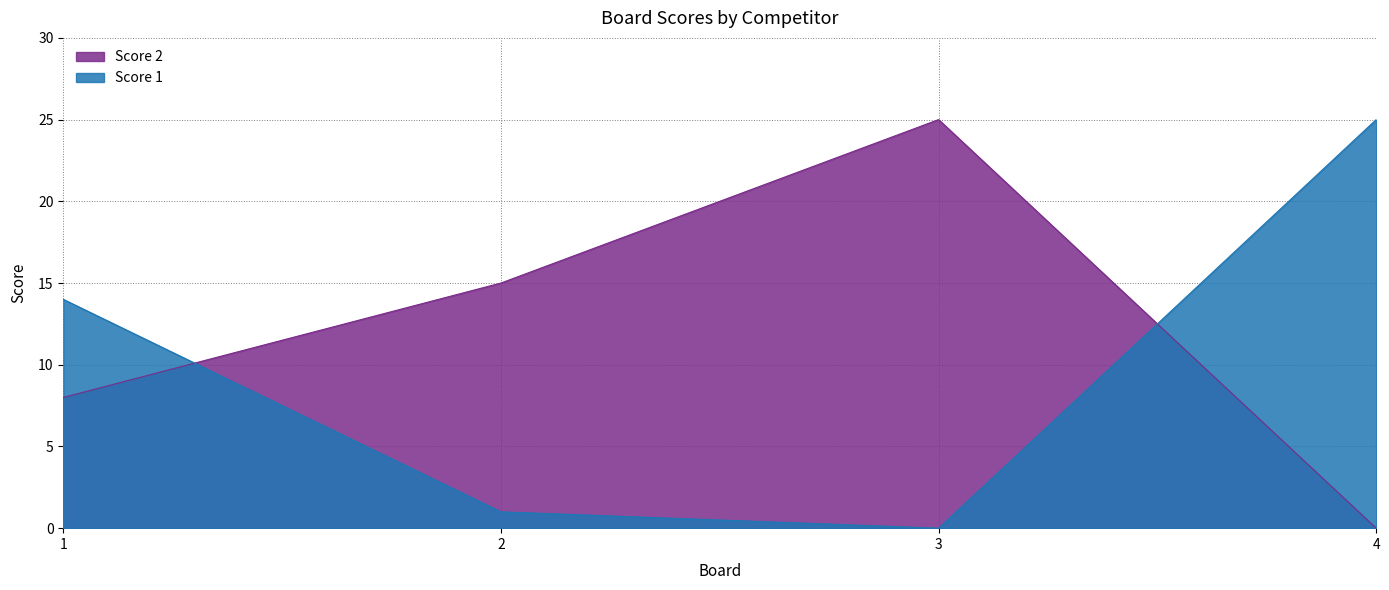

At which category does Score 1 reach its first local valley?

3